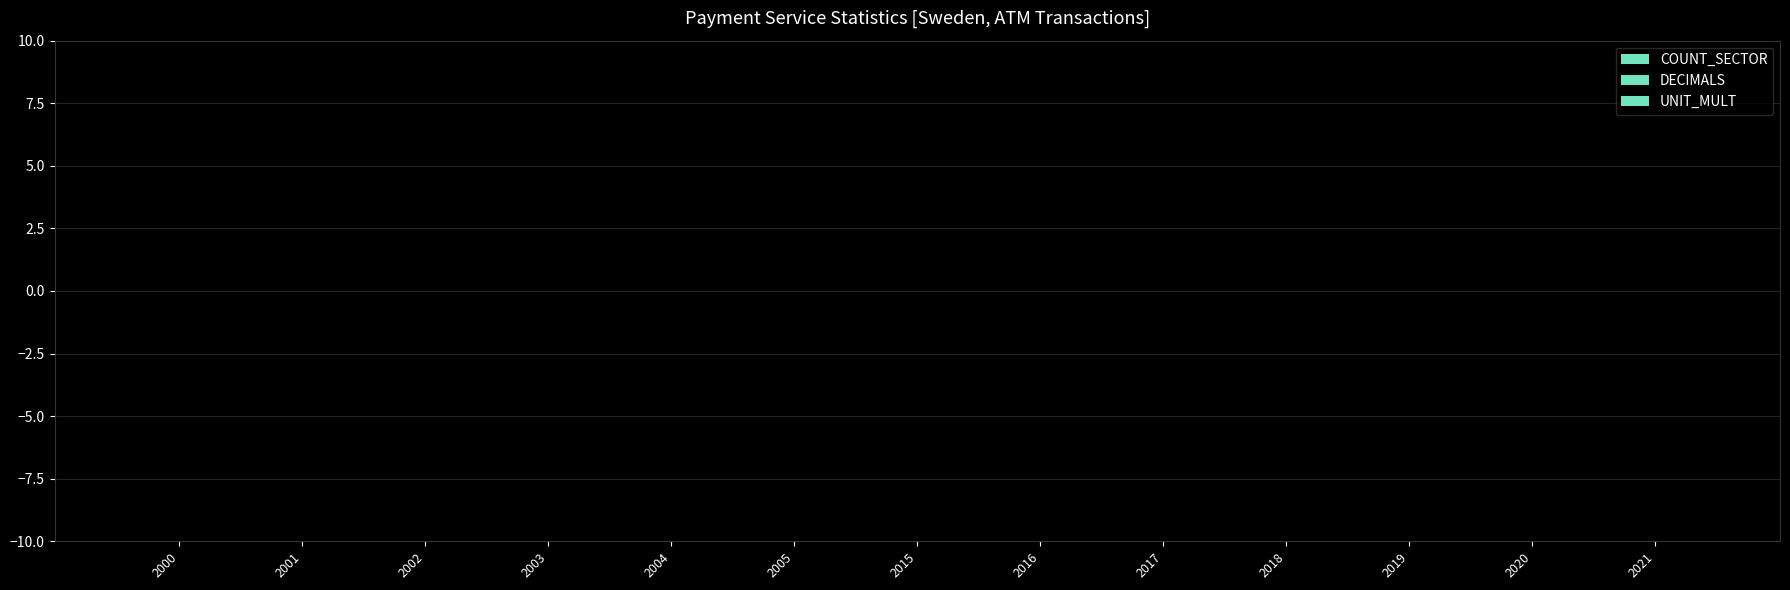

The value of DECIMALS at 2005 is 3. True or false?

True